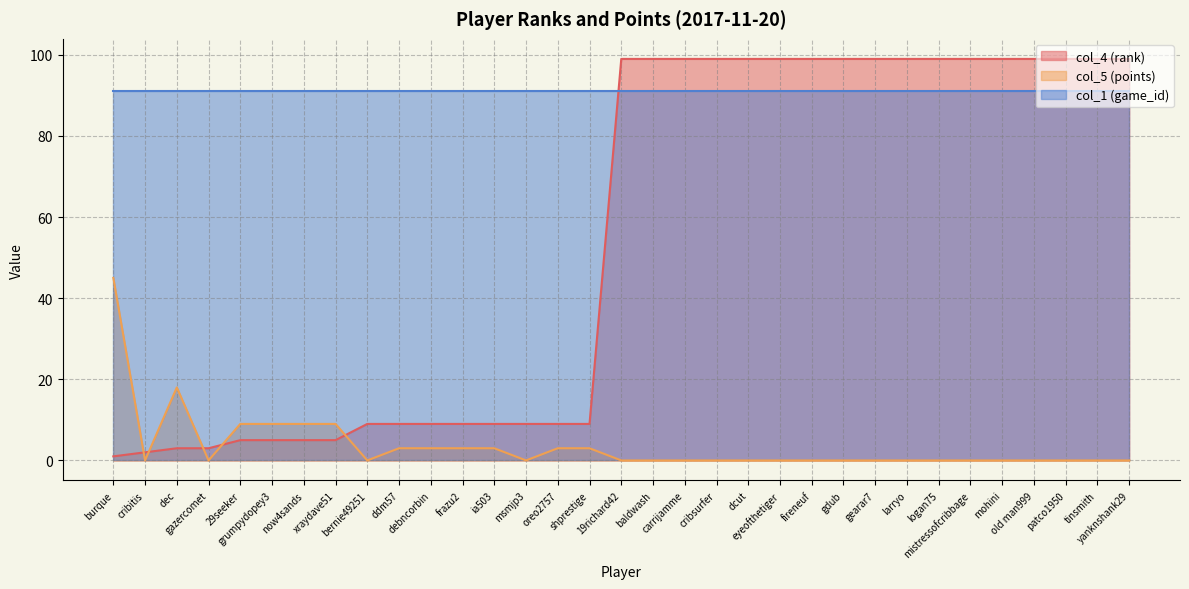

Does the chart display data point markers on the line(s)?

No